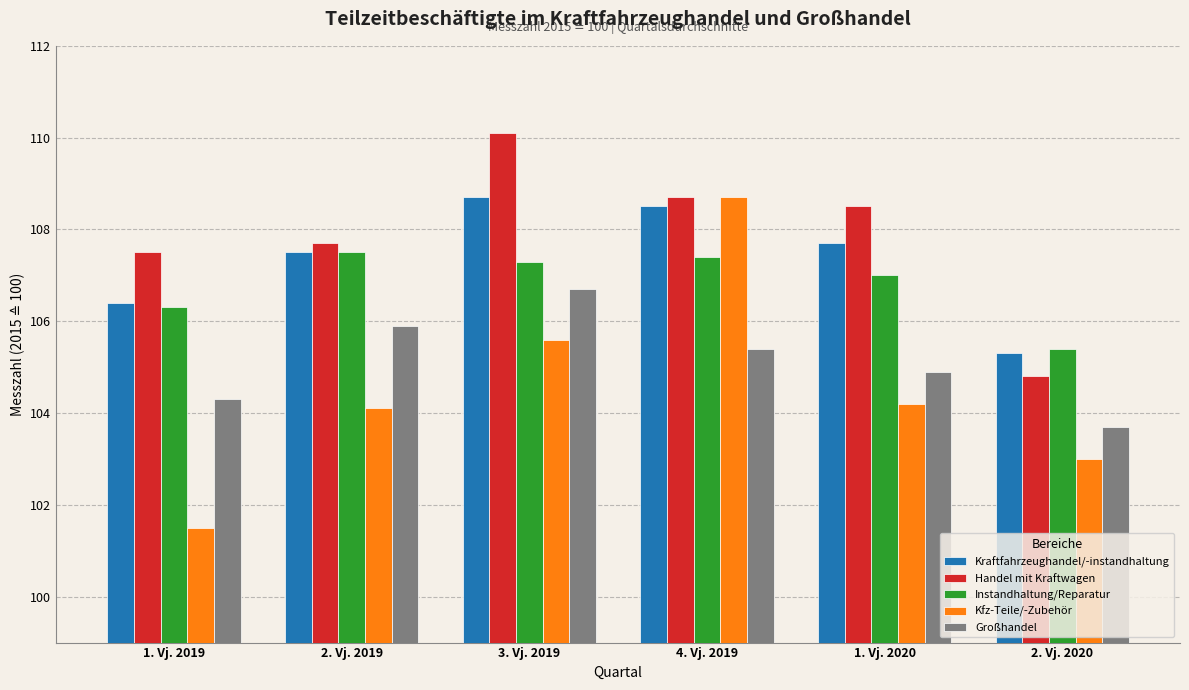

What is the average value of the Kfz-Teile/-Zubehör series?

104.5